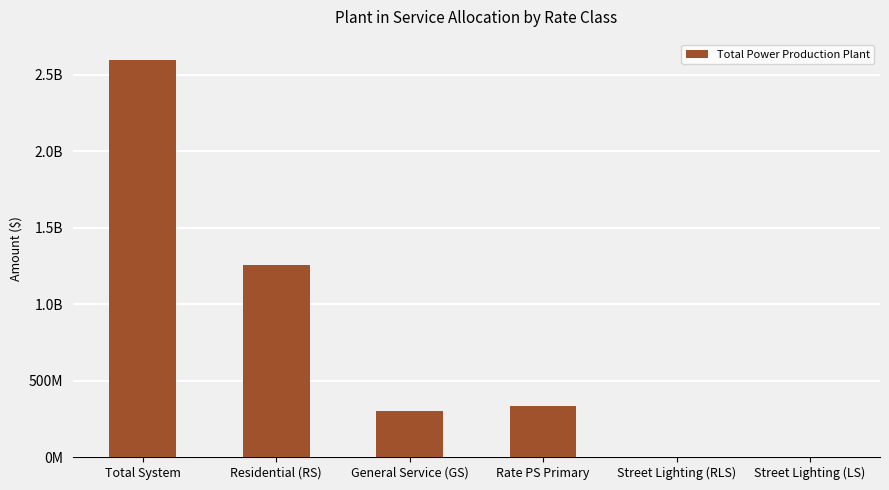

Which category has the lowest value across all series?

Street Lighting (RLS)